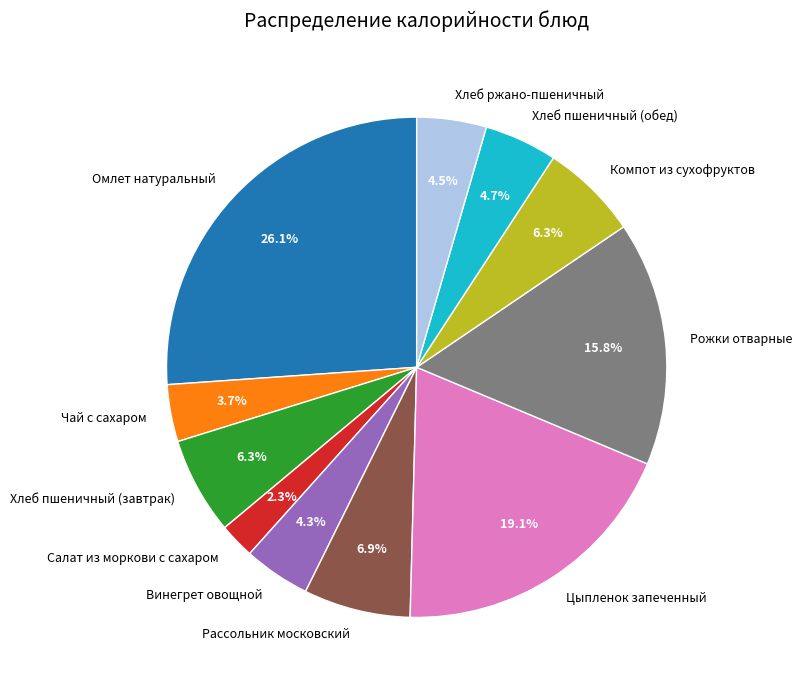

Is it true that Винегрет овощной is 4% of the pie?

True